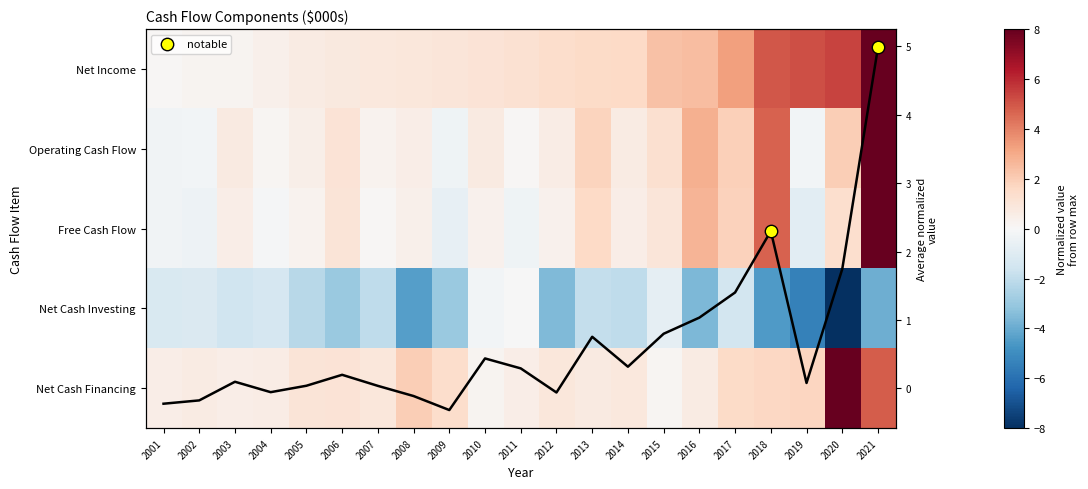

What is the sum of all Free Cash Flow values?

22.1